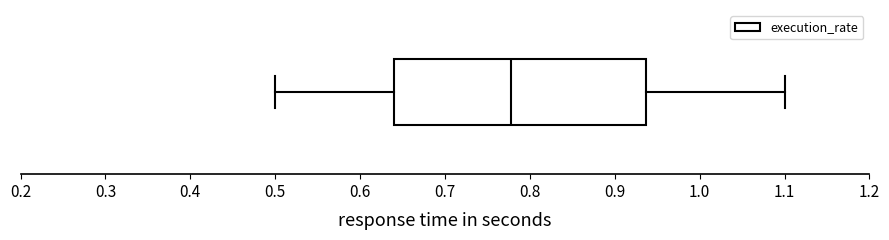

Where does the right whisker of the box end on the x-axis? The values are not printed on the chart, so give them approximately, as read against the axis.

1.10